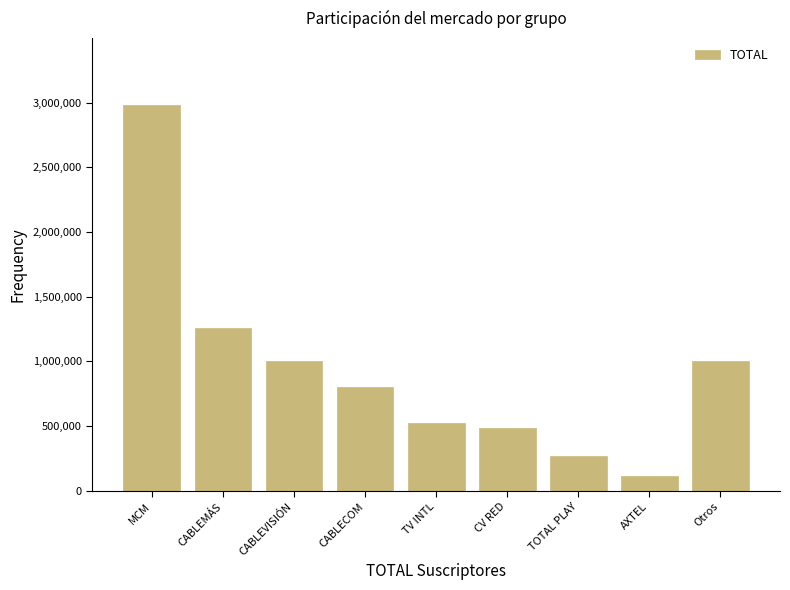

Where is the data nearest to the value 1547468?

CABLEMÁS